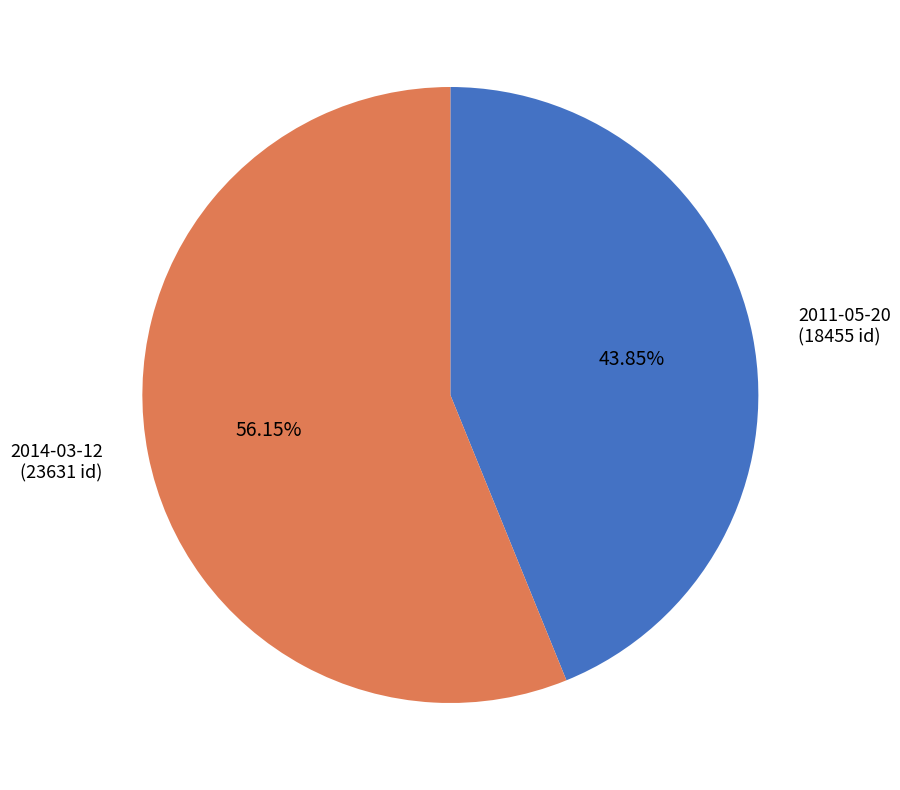

Which has a higher value, 2014-03-12 or 2011-05-20?

2014-03-12